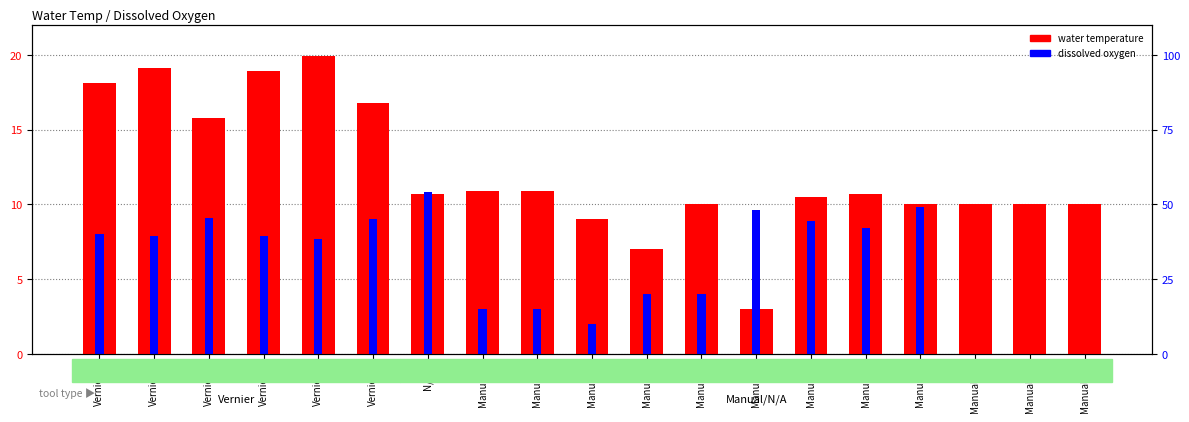

Rank the categories by dissolved oxygen value from lowest to highest.

Manual-10, Manual-11, Manual-12, Manual-3, Manual-1, Manual-2, Manual-4, Manual-5, Vernier-5, Vernier-2, Vernier-4, Vernier-1, Manual-8, Manual-7, Vernier-6, Vernier-3, Manual-6, Manual-9, N/A-1